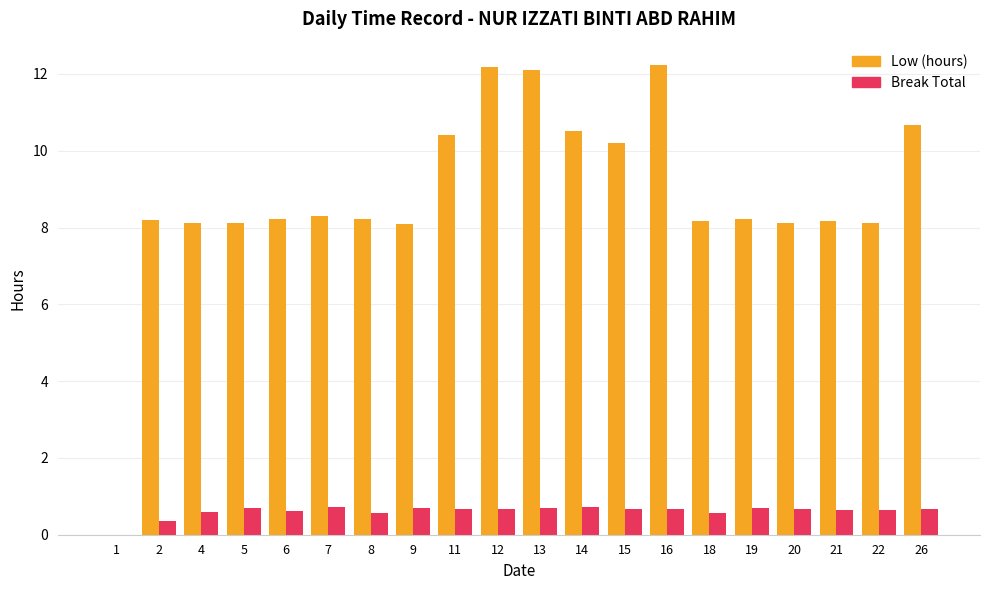

Is it true that Break Total equals 0.7 at 11?

True